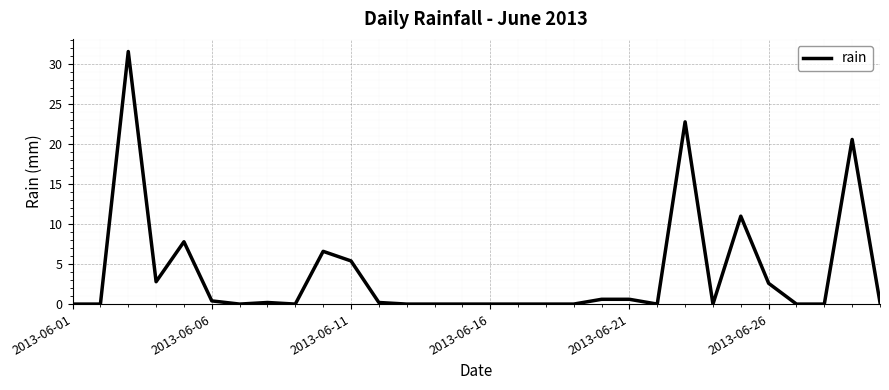

What is the greatest value displayed?

31.6